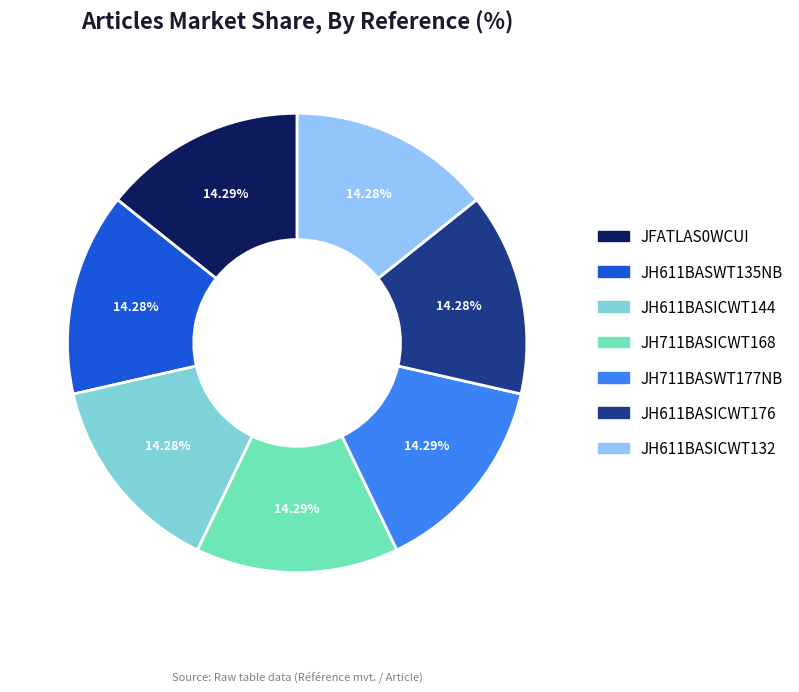

Combined, what portion of the pie is JH611BASICWT132 and JFATLAS0WCUI?

28.6%